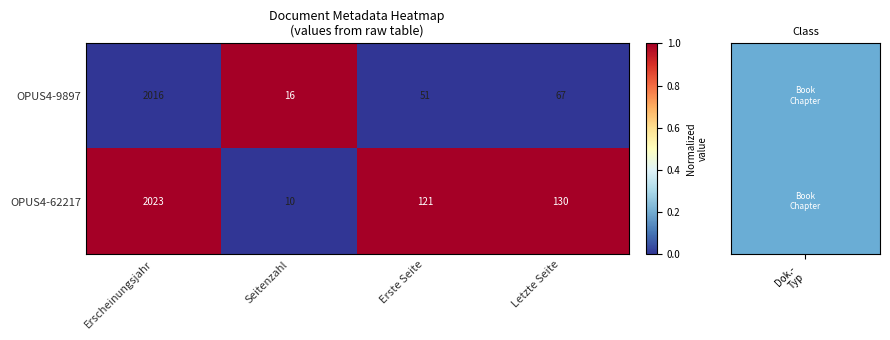

How many series are shown in this chart?

2